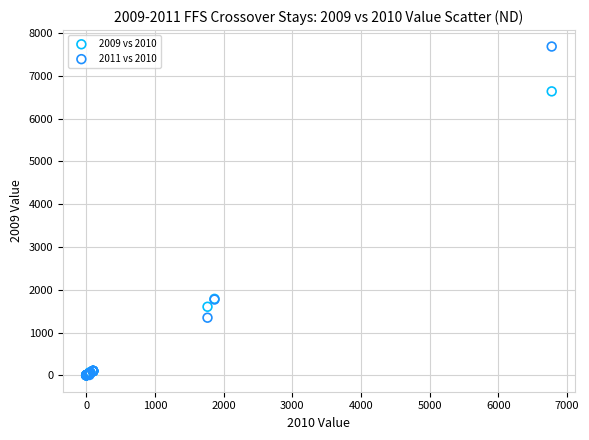

What are all the series names shown in the legend?

2009 vs 2010, 2011 vs 2010